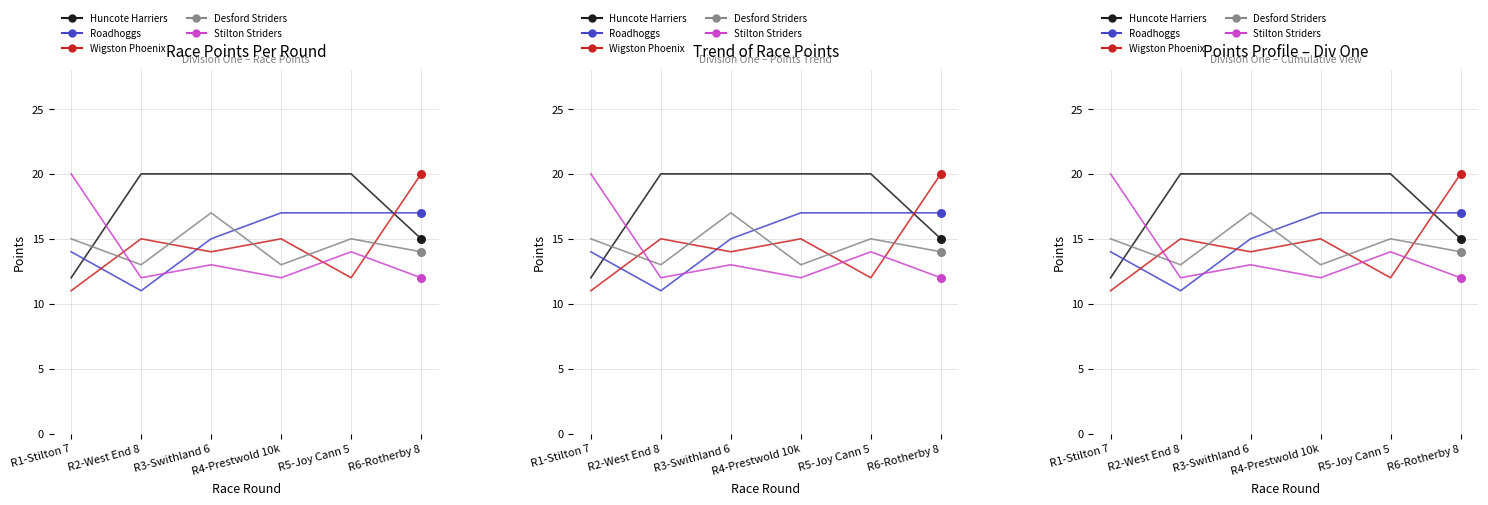

Which series contains the highest Y value?

Huncote Harriers